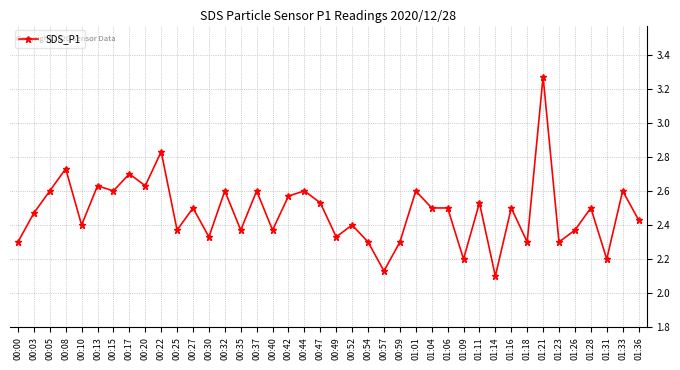

Where is the first local maximum?

00:08